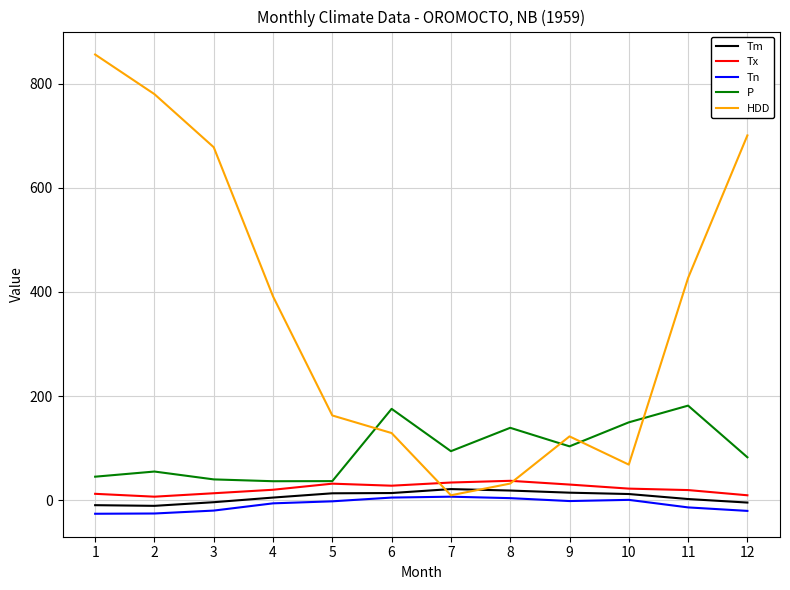

Is the value of Tx at 6 greater than the value of Tn at 1?

Yes